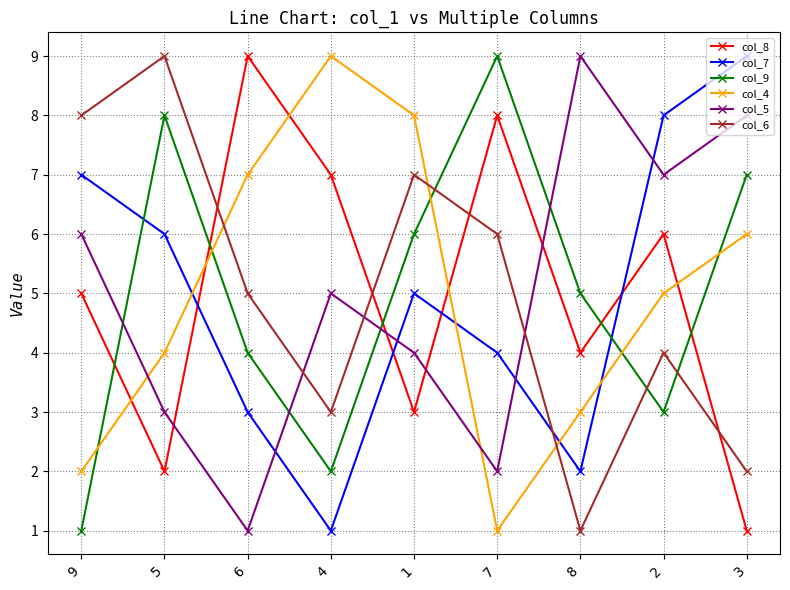

Reading right to left, transcribe all the data shown in this chart.

col_8: 3=1	2=6	8=4	7=8	1=3	4=7	6=9	5=2	9=5
col_7: 3=9	2=8	8=2	7=4	1=5	4=1	6=3	5=6	9=7
col_9: 3=7	2=3	8=5	7=9	1=6	4=2	6=4	5=8	9=1
col_4: 3=6	2=5	8=3	7=1	1=8	4=9	6=7	5=4	9=2
col_5: 3=8	2=7	8=9	7=2	1=4	4=5	6=1	5=3	9=6
col_6: 3=2	2=4	8=1	7=6	1=7	4=3	6=5	5=9	9=8